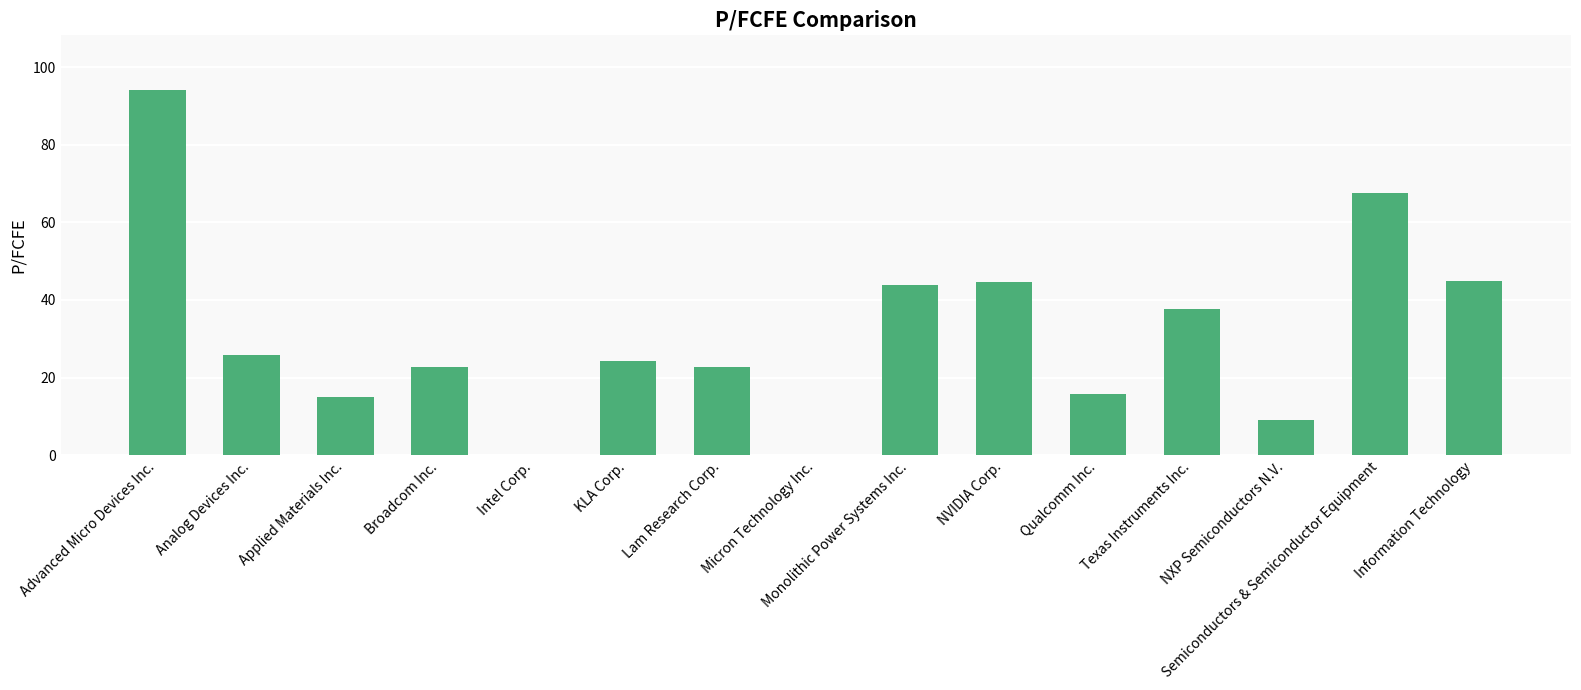

Read the value at Semiconductors & Semiconductor Equipment.

67.6